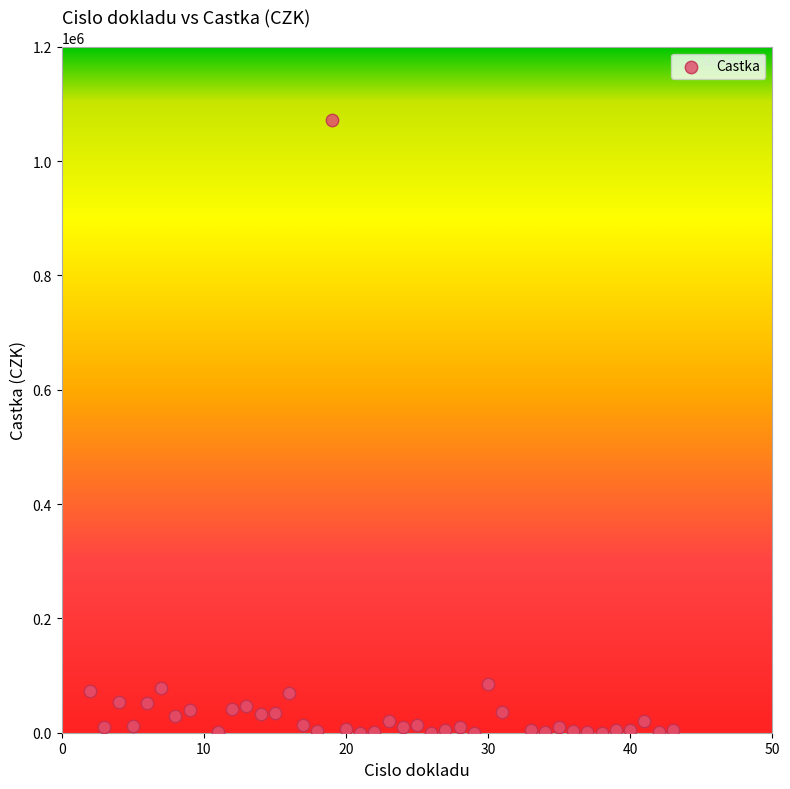

What is the range of Y values (max minus min)?

1071891.0